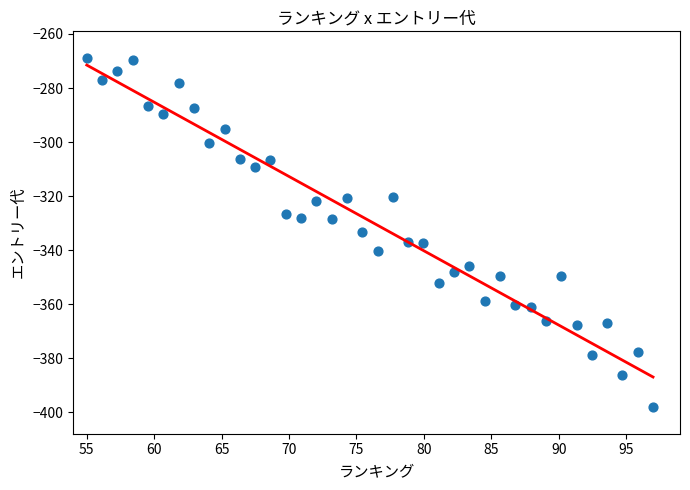

What is the range of Y values (max minus min)?

128.9